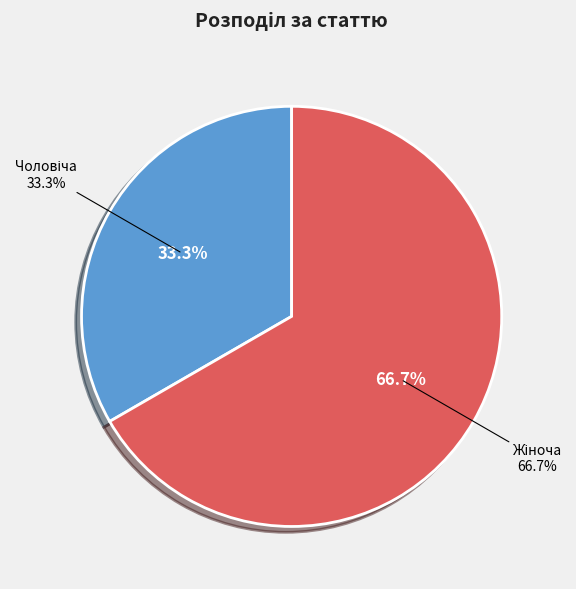

To the nearest percent, what percentage of the pie is Жіноча?

67%